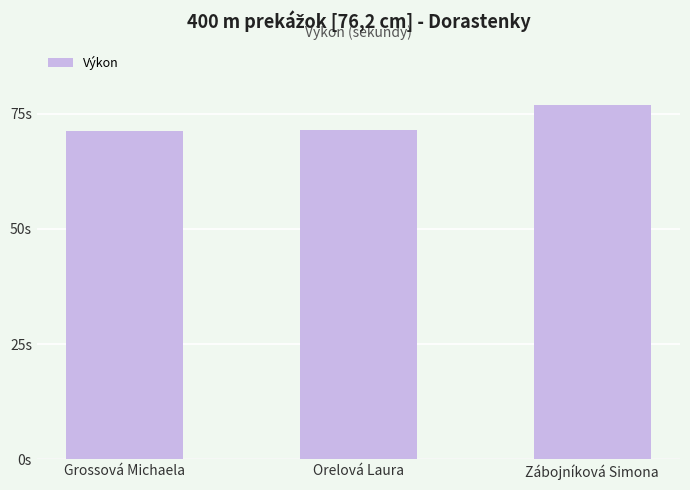

Does the chart contain any negative values?

No